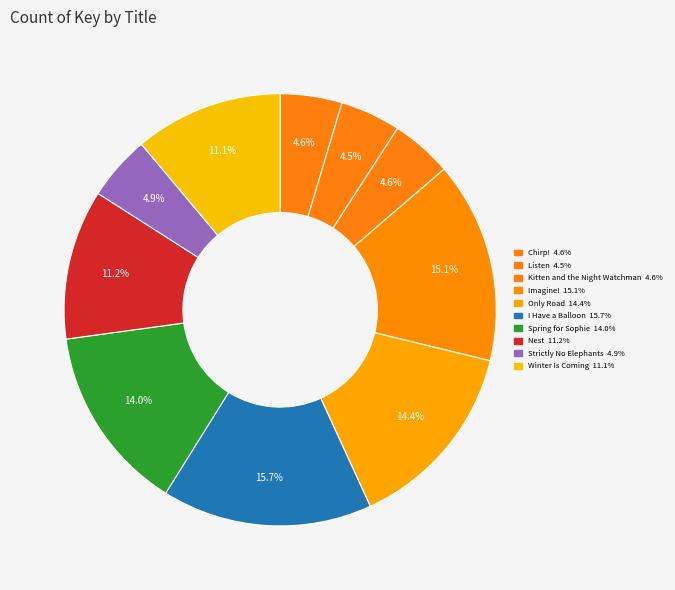

Which has a higher value, Chirp! or I Have a Balloon?

I Have a Balloon